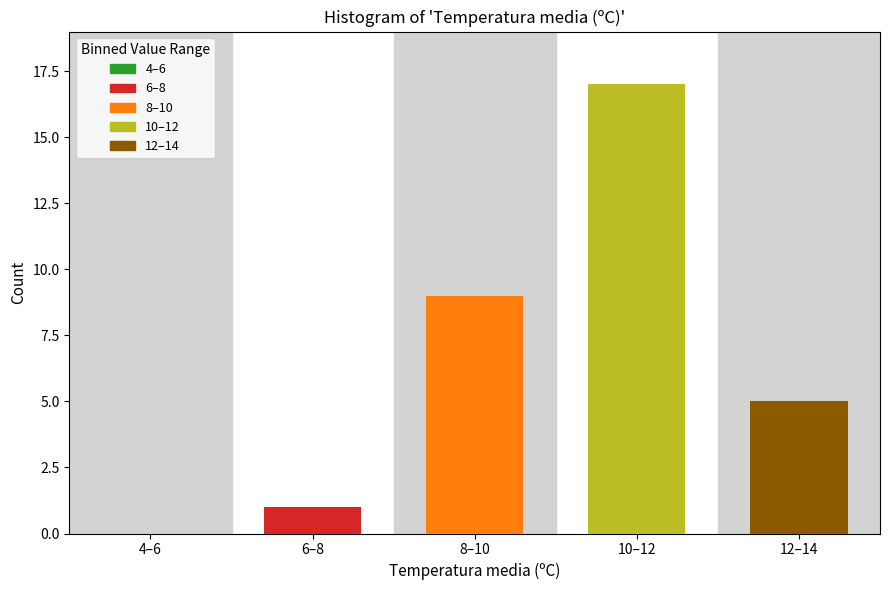

Reading right to left, list all the values displayed in this chart.

12–14=5	10–12=17	8–10=9	6–8=1	4–6=0